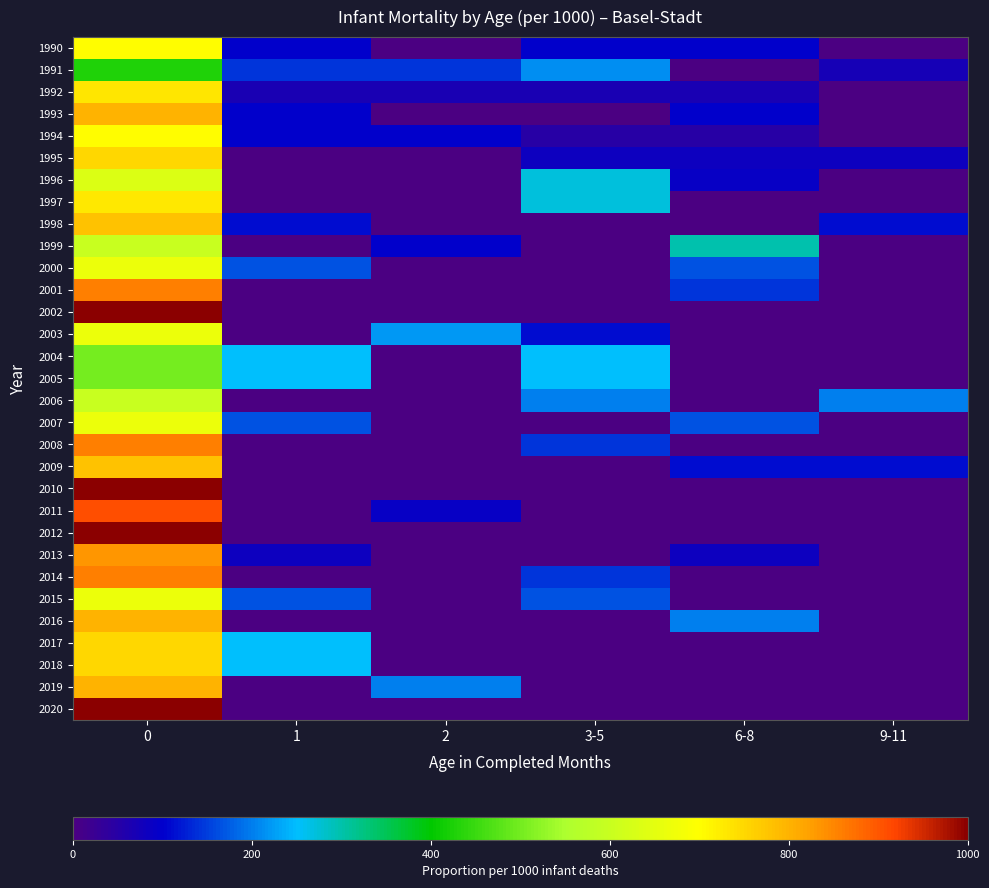

Reading left to right, transcribe all the data shown in this chart.

1990: 0=700	1=100	2=0	3-5=100	6-8=100	9-11=0
1991: 0=429	1=143	2=143	3-5=214	6-8=0	9-11=71
1992: 0=733	1=67	2=67	3-5=67	6-8=67	9-11=0
1993: 0=800	1=100	2=0	3-5=0	6-8=100	9-11=0
1994: 0=700	1=100	2=100	3-5=50	6-8=50	9-11=0
1995: 0=750	1=0	2=0	3-5=83	6-8=83	9-11=83
1996: 0=636	1=0	2=0	3-5=273	6-8=91	9-11=0
1997: 0=727	1=0	2=0	3-5=273	6-8=0	9-11=0
1998: 0=778	1=111	2=0	3-5=0	6-8=0	9-11=111
1999: 0=600	1=0	2=100	3-5=0	6-8=300	9-11=0
2000: 0=667	1=167	2=0	3-5=0	6-8=167	9-11=0
2001: 0=857	1=0	2=0	3-5=0	6-8=143	9-11=0
2002: 0=1000	1=0	2=0	3-5=0	6-8=0	9-11=0
2003: 0=667	1=0	2=222	3-5=111	6-8=0	9-11=0
2004: 0=500	1=250	2=0	3-5=250	6-8=0	9-11=0
2005: 0=500	1=250	2=0	3-5=250	6-8=0	9-11=0
2006: 0=600	1=0	2=0	3-5=200	6-8=0	9-11=200
2007: 0=667	1=167	2=0	3-5=0	6-8=167	9-11=0
2008: 0=857	1=0	2=0	3-5=143	6-8=0	9-11=0
2009: 0=778	1=0	2=0	3-5=0	6-8=111	9-11=111
2010: 0=1000	1=0	2=0	3-5=0	6-8=0	9-11=0
2011: 0=909	1=0	2=91	3-5=0	6-8=0	9-11=0
2012: 0=1000	1=0	2=0	3-5=0	6-8=0	9-11=0
2013: 0=833	1=83	2=0	3-5=0	6-8=83	9-11=0
2014: 0=857	1=0	2=0	3-5=143	6-8=0	9-11=0
2015: 0=667	1=167	2=0	3-5=167	6-8=0	9-11=0
2016: 0=800	1=0	2=0	3-5=0	6-8=200	9-11=0
2017: 0=750	1=250	2=0	3-5=0	6-8=0	9-11=0
2018: 0=750	1=250	2=0	3-5=0	6-8=0	9-11=0
2019: 0=800	1=0	2=200	3-5=0	6-8=0	9-11=0
2020: 0=1000	1=0	2=0	3-5=0	6-8=0	9-11=0